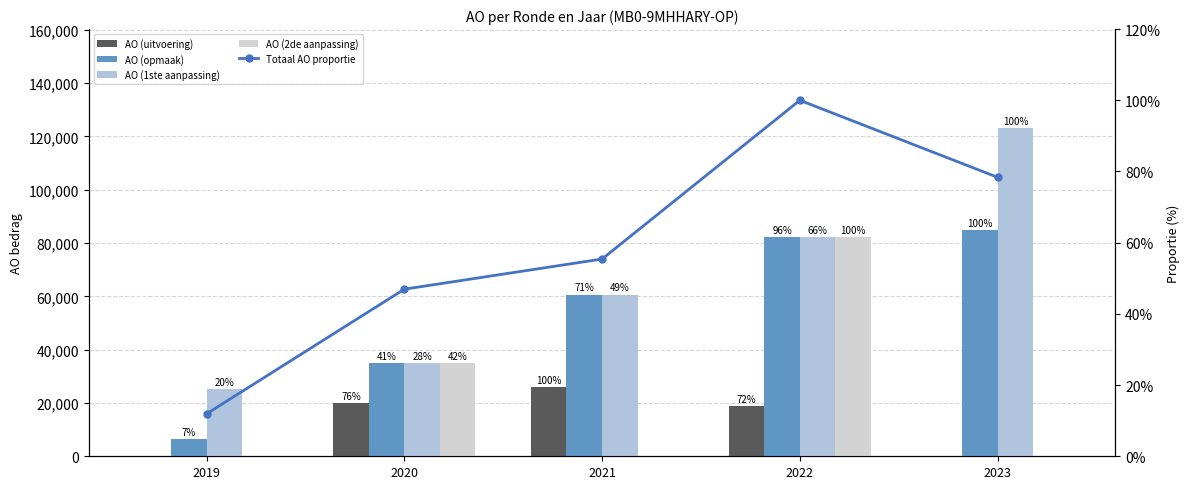

Rank the categories by AO (2de aanpassing) value from lowest to highest.

2019, 2021, 2023, 2020, 2022